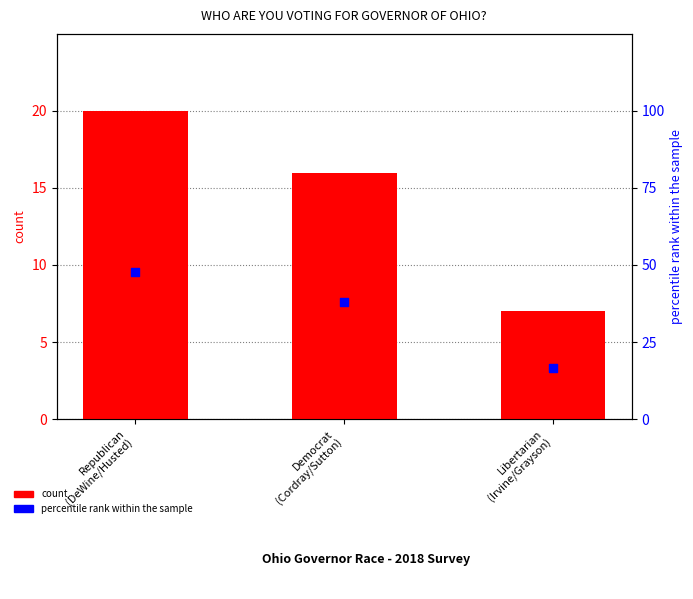

Which series reaches the maximum Y coordinate?

percentile rank within the sample